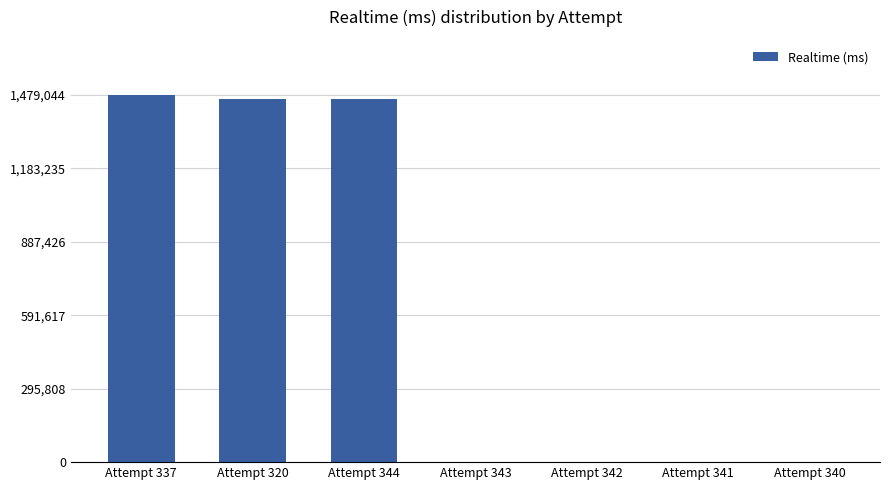

The value at Attempt 340 is 0. True or false?

True